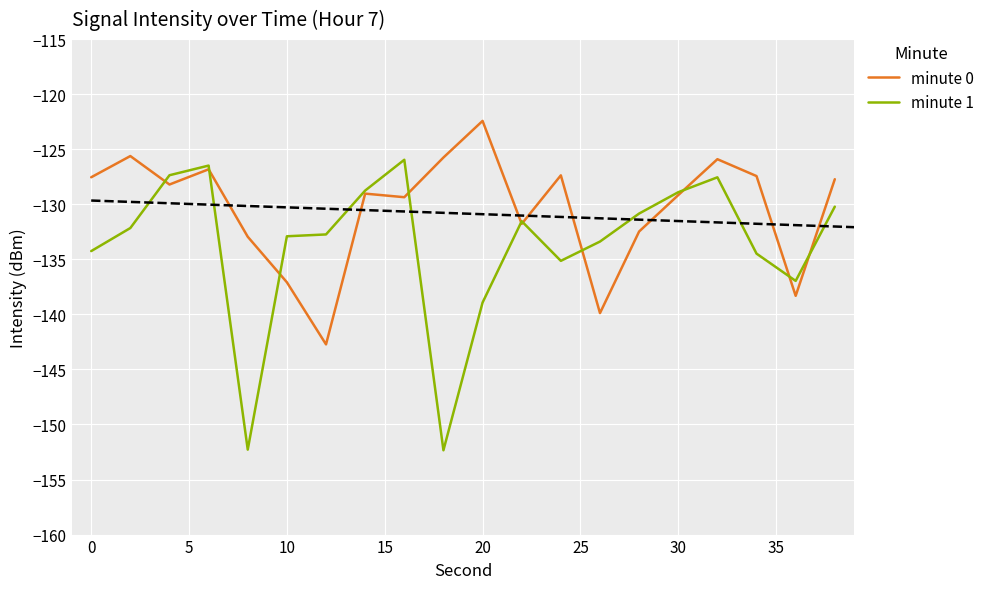

Is it true that minute 1 equals -86.2 at 5?

False